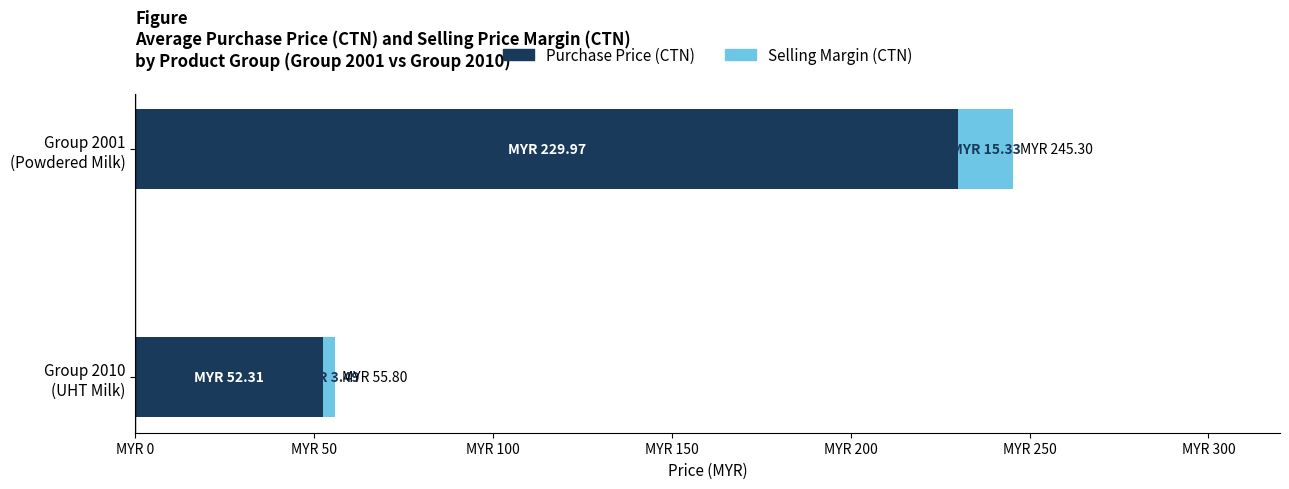

What is the average value of the Purchase Price (CTN) series?

141.1